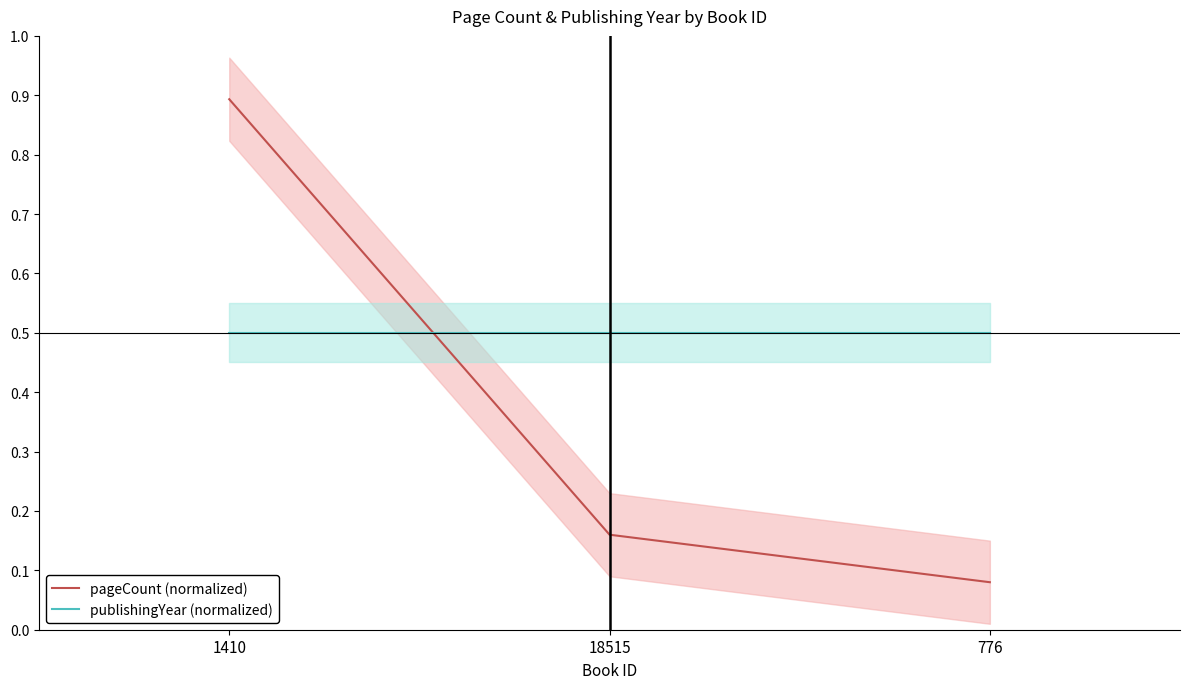

The value of pageCount (normalized) at 1410 is 0.5. True or false?

False